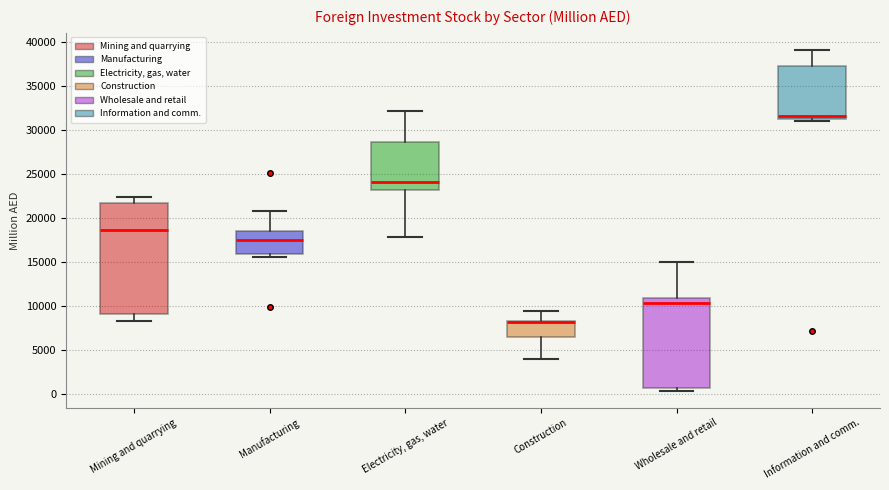

Reading left to right, read every box against the y-axis: the position of its median line, the range the box covers, and the ends of its whiskers. The values are not printed on the chart, so give them approximately, as read against the axis.

Mining and quarrying: median 18500, box 9000 to 22000, whiskers 8500 to 22500
Manufacturing: median 17500, box 16000 to 18500, whiskers 15500 to 21000
Electricity, gas, water: median 24000, box 23000 to 28500, whiskers 18000 to 32000
Construction: median 8000 (drawn on the box's upper edge), box 6500 to 8500, whiskers 4000 to 9500
Wholesale and retail: median 10500, box 500 to 11000, whiskers 500 (just below the box's lower edge) to 15000
Information and comm.: median 31500 (just above the box's lower edge), box 31500 to 37500, whiskers 31000 to 39000